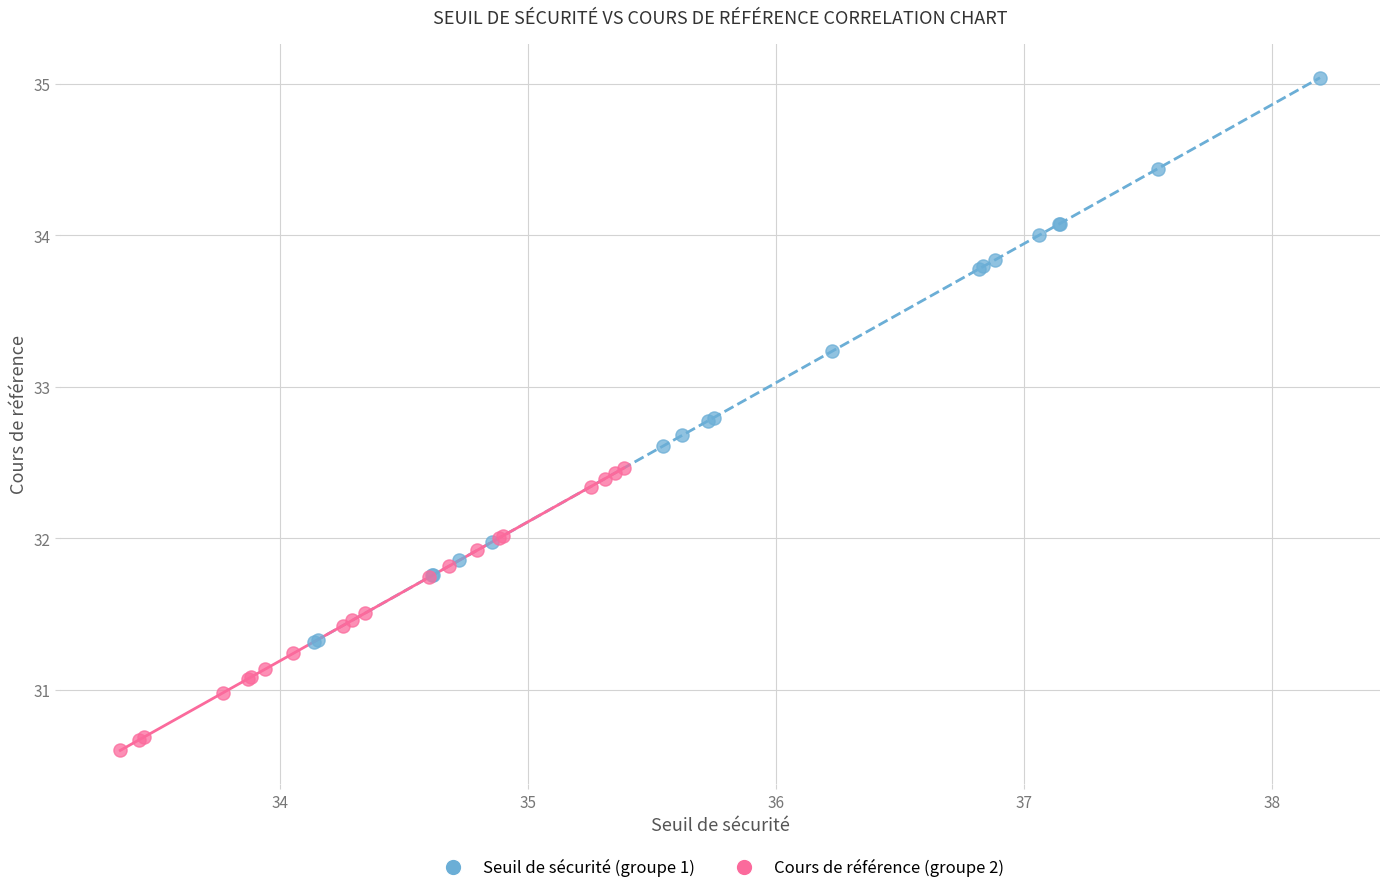

Which series contains the highest Y value?

Seuil de sécurité (groupe 1)